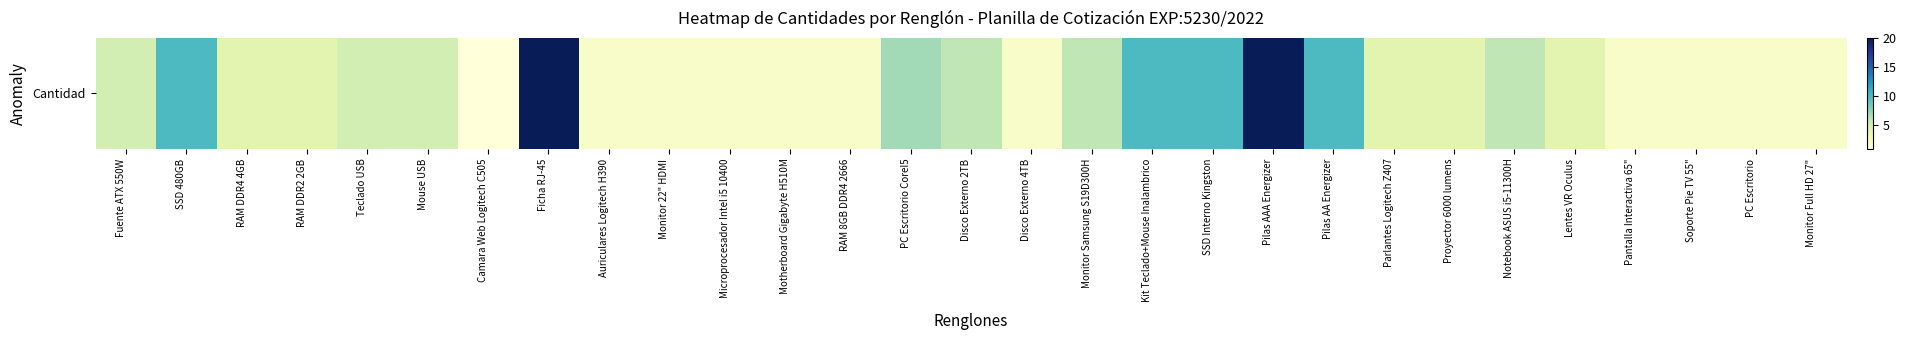

Reading right to left, list all the values displayed in this chart.

Monitor Full HD 27"=2	PC Escritorio=2	Soporte Pie TV 55"=2	Pantalla Interactiva 65"=2	Lentes VR Oculus=4	Notebook ASUS i5-11300H=6	Proyector 6000 lumens=4	Parlantes Logitech Z407=4	Pilas AA Energizer=10	Pilas AAA Energizer=20	SSD Interno Kingston=10	Kit Teclado+Mouse Inalambrico=10	Monitor Samsung S19D300H=6	Disco Externo 4TB=2	Disco Externo 2TB=6	PC Escritorio CoreI5=7	RAM 8GB DDR4 2666=2	Motherboard Gigabyte H510M=2	Microprocesador Intel i5 10400=2	Monitor 22" HDMI=2	Auriculares Logitech H390=2	Ficha RJ-45=20	Camara Web Logitech C505=1	Mouse USB=5	Teclado USB=5	RAM DDR2 2GB=4	RAM DDR4 4GB=4	SSD 480GB=10	Fuente ATX 550W=5